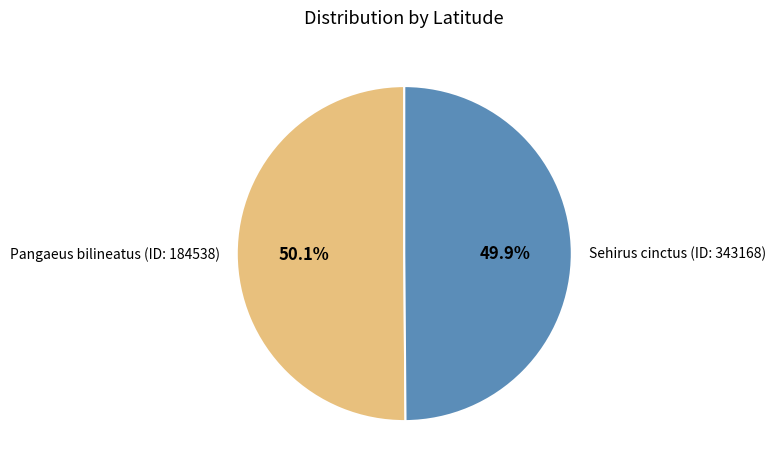

What portion of the pie excludes Sehirus cinctus (ID: 343168)?

50.1%